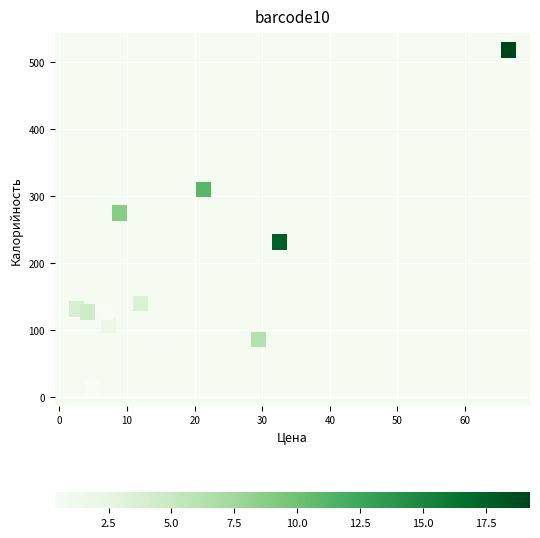

What Y value in the scatter plot is closest to 264?

274.5